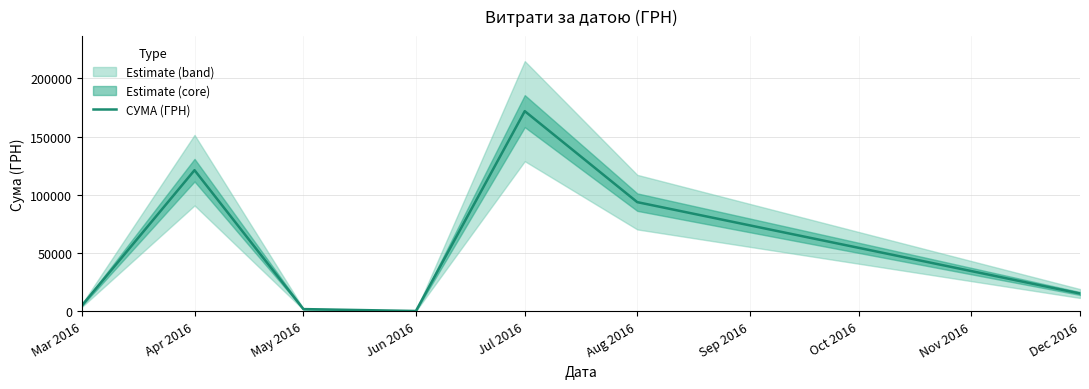

True or false: there are more than 2 points higher than both neighbors.

False